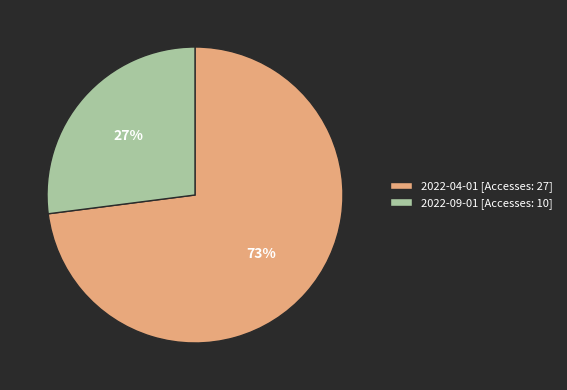

Do 2022-09-01 and 2022-04-01 together represent more than half of the pie?

Yes